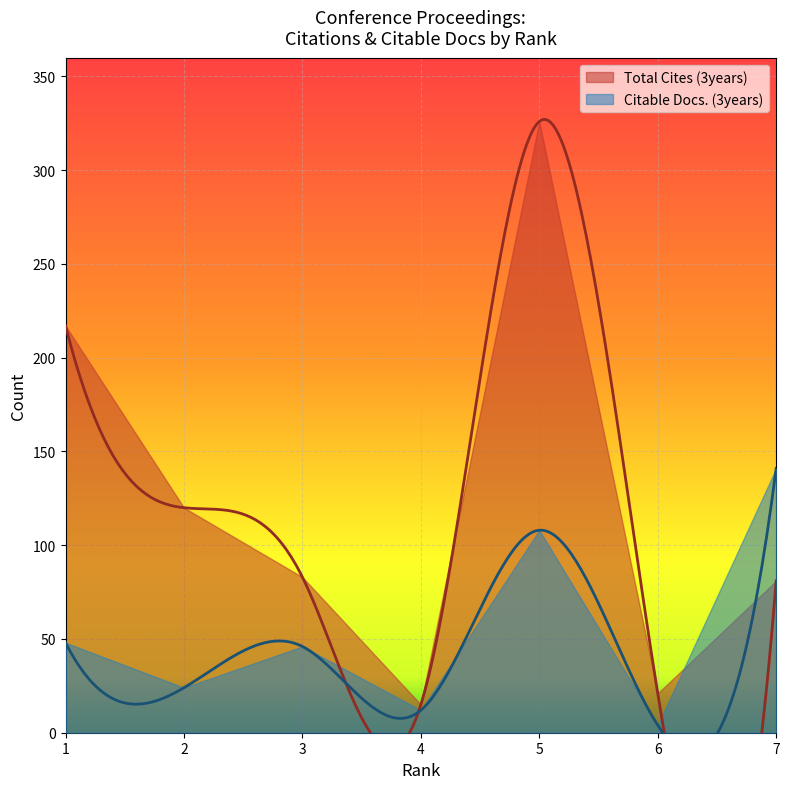

True or false: Citable Docs. (3years) has a value of 46 at 3.

True